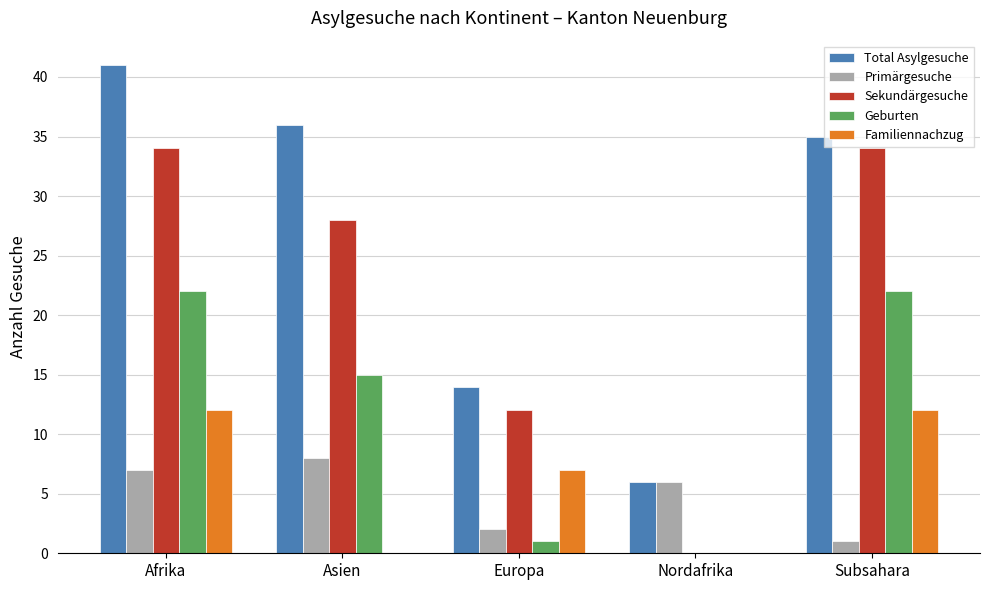

Are the bars horizontal?

No